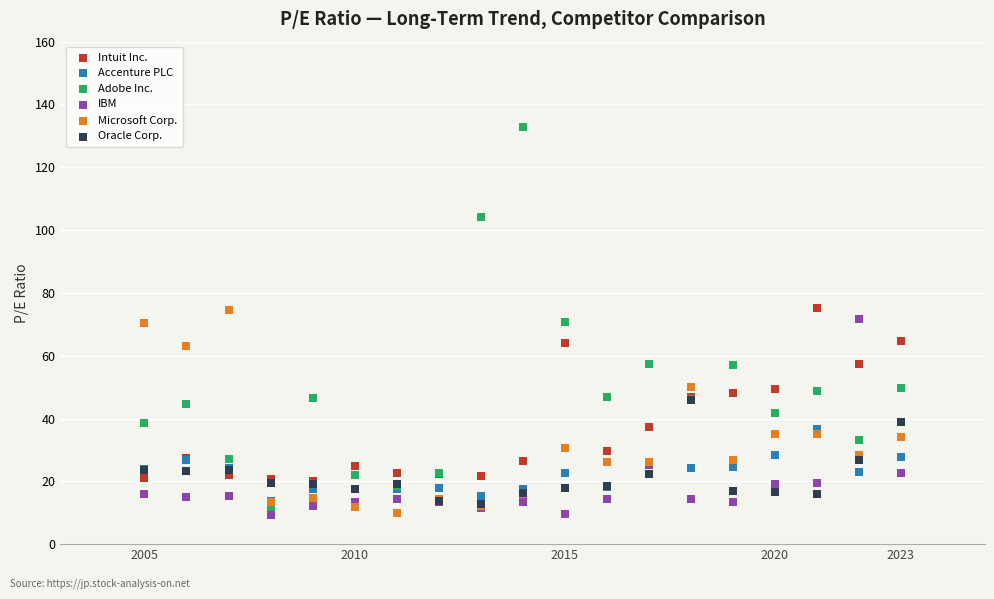

Which series contains the highest Y value?

Adobe Inc.